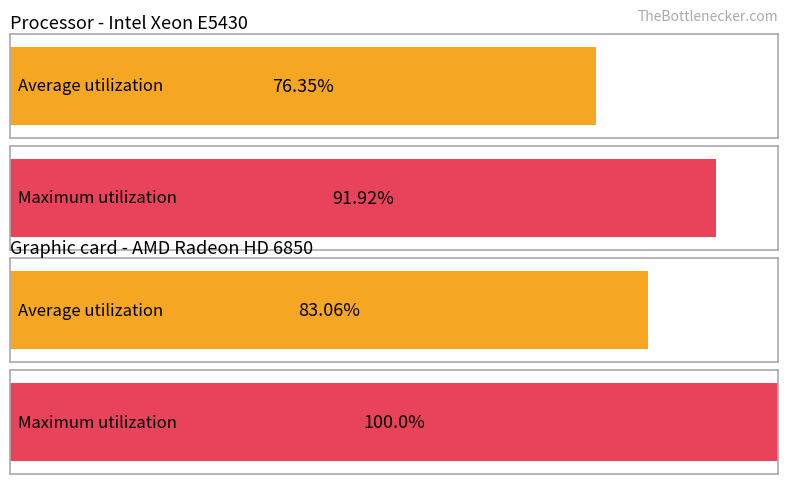

True or false: Maximum utilization has a value of 19.8 at 6.

False